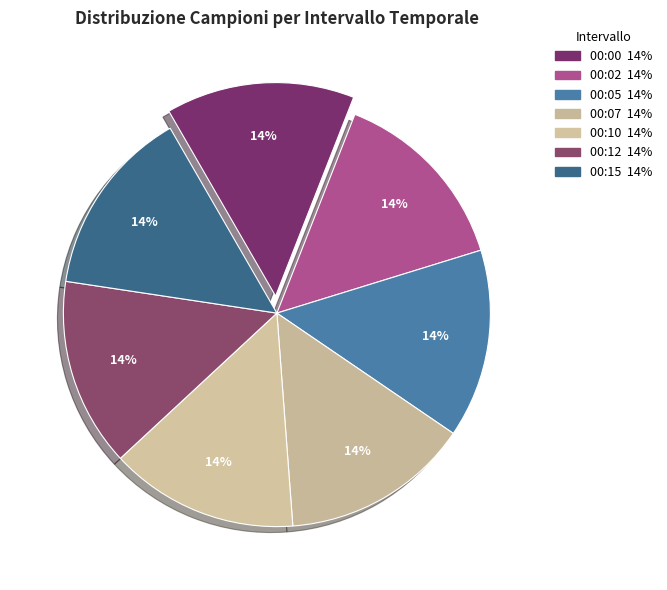

To the nearest percent, what percentage of the pie is 00:15?

14%